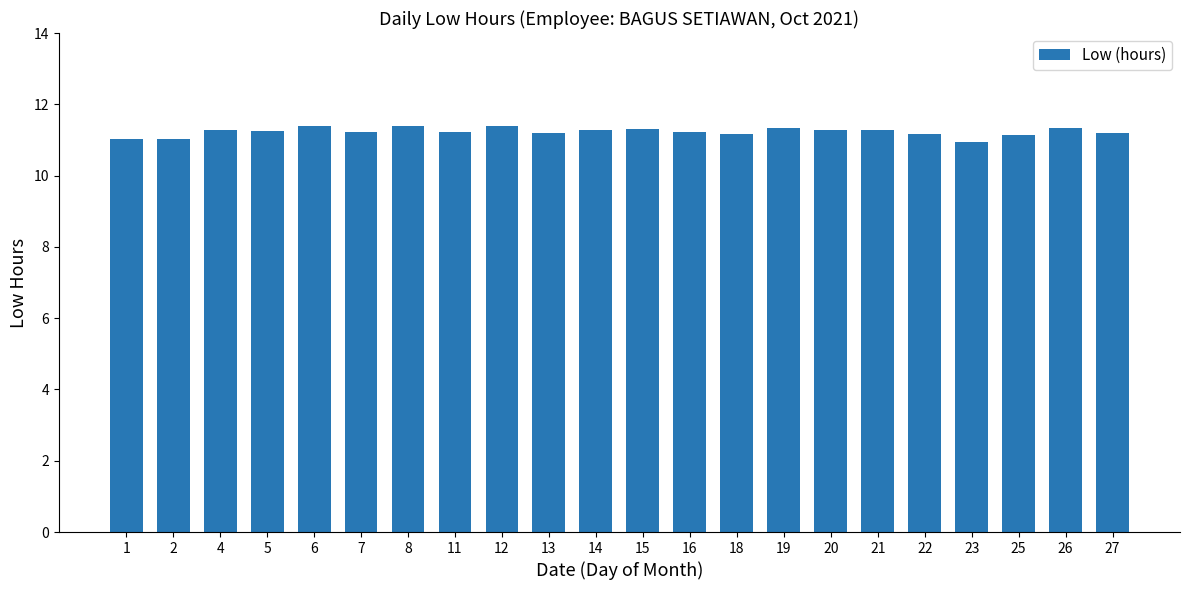

Which has a higher value, 15 or 1?

15